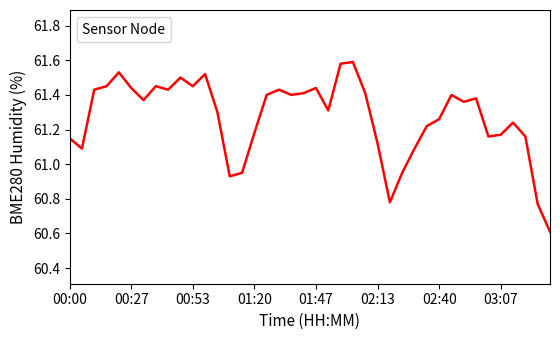

What is the smallest value displayed?

60.6